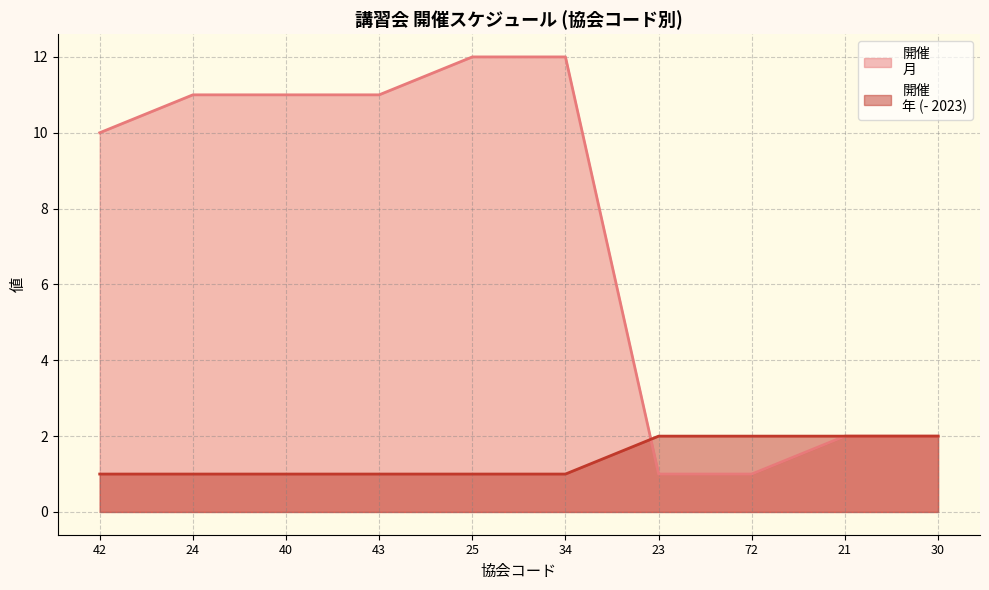

What is the total value across all series at 23?

3